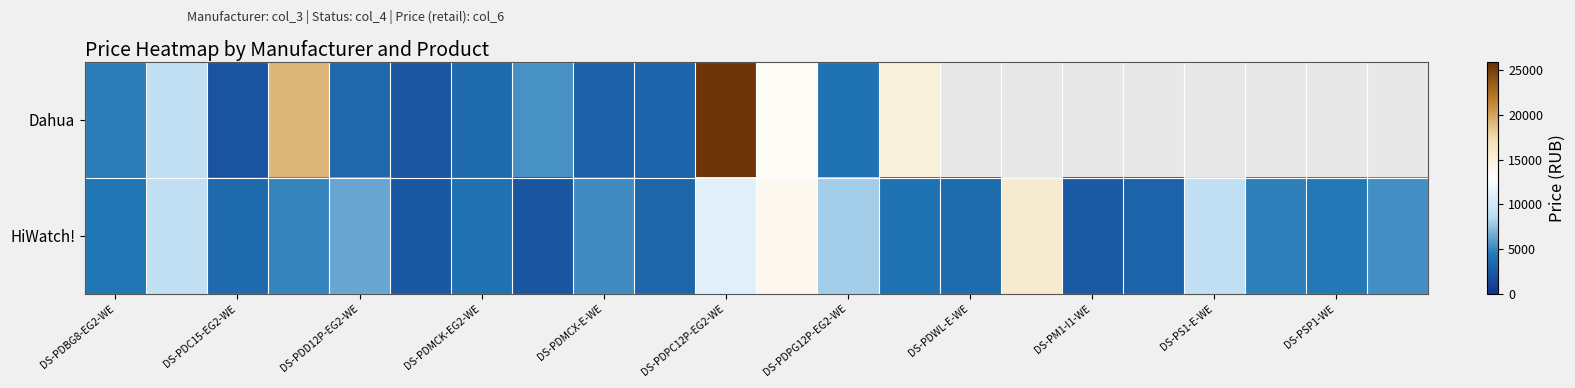

List the series in order of their peak value, highest first.

Dahua, HiWatch!